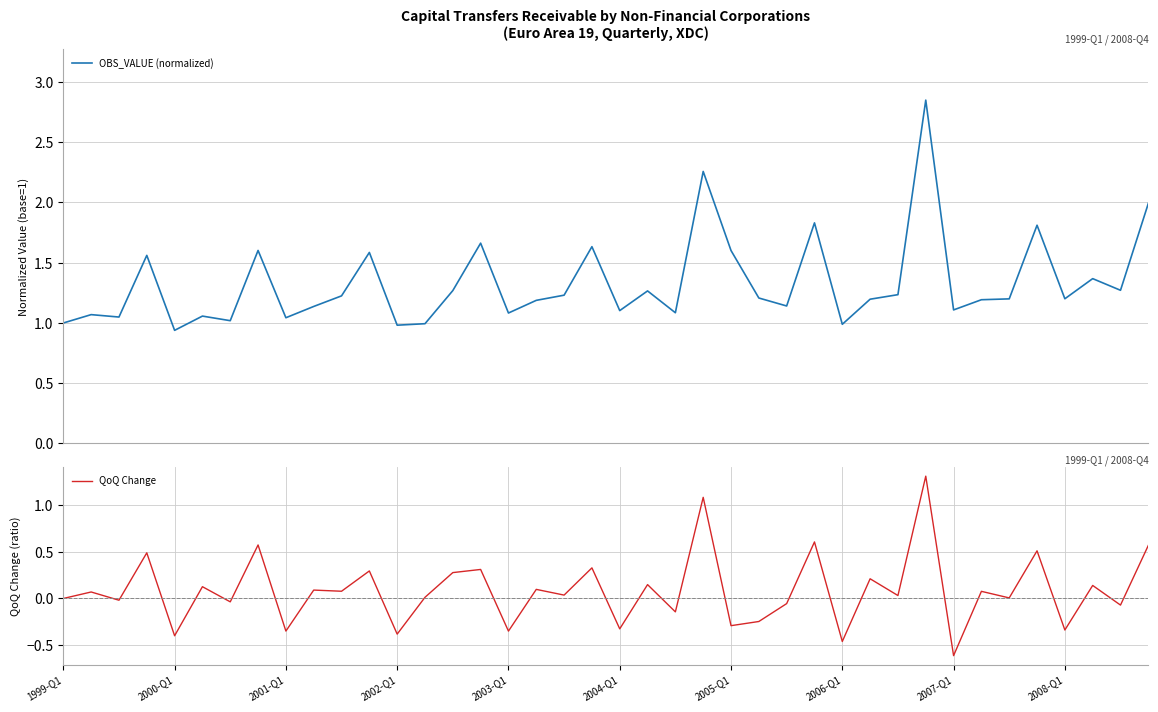

What is the maximum value for QoQ Change?

1.3